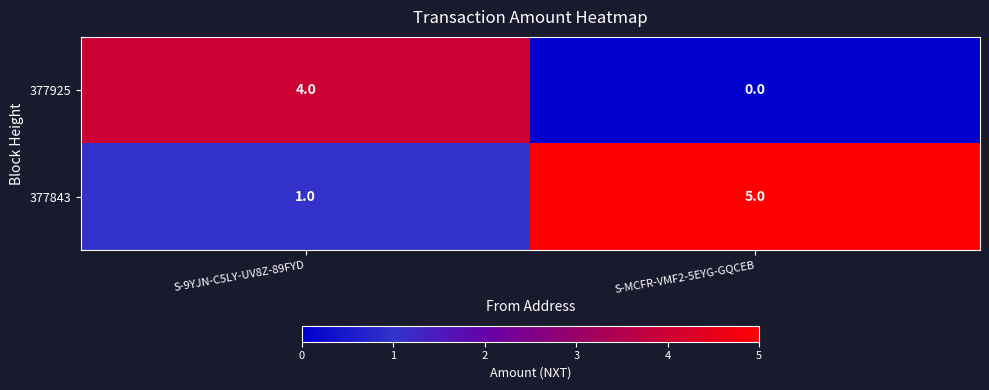

Rank the series by their maximum value, from lowest to highest.

377925, 377843